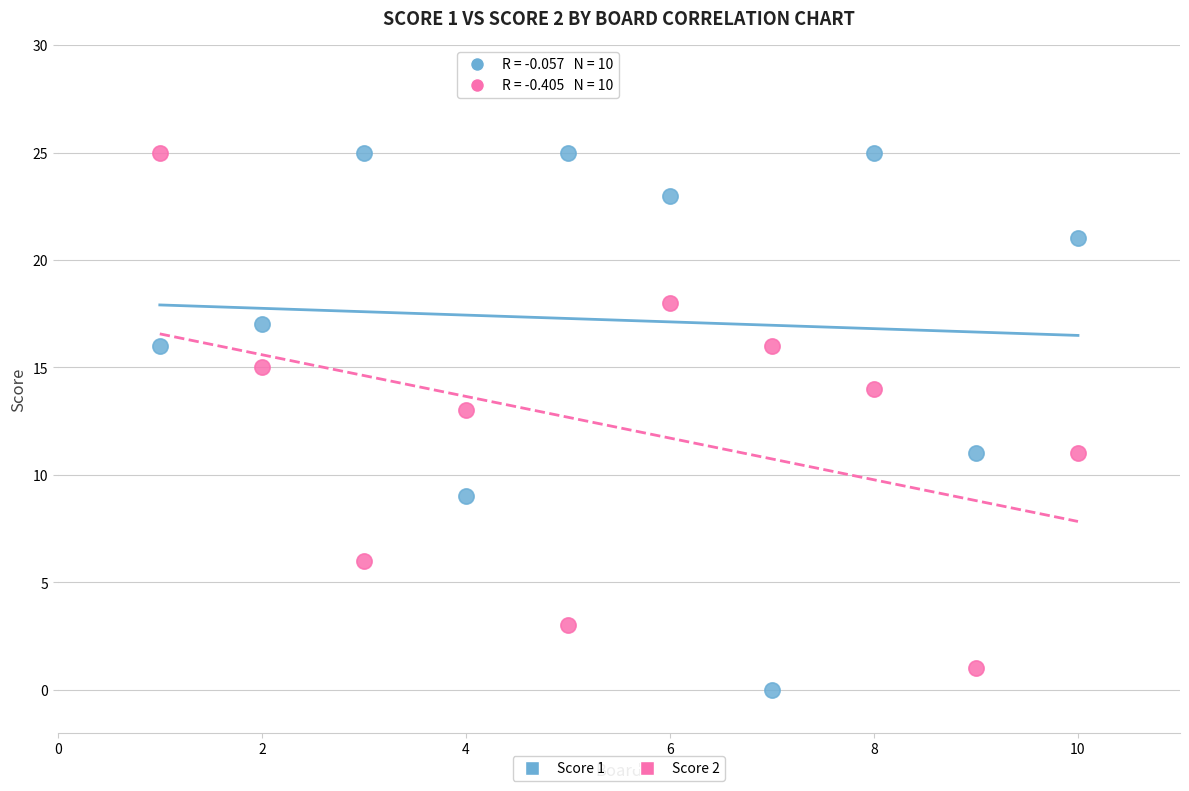

What is the X range (max minus min) for the scatter plot?

9